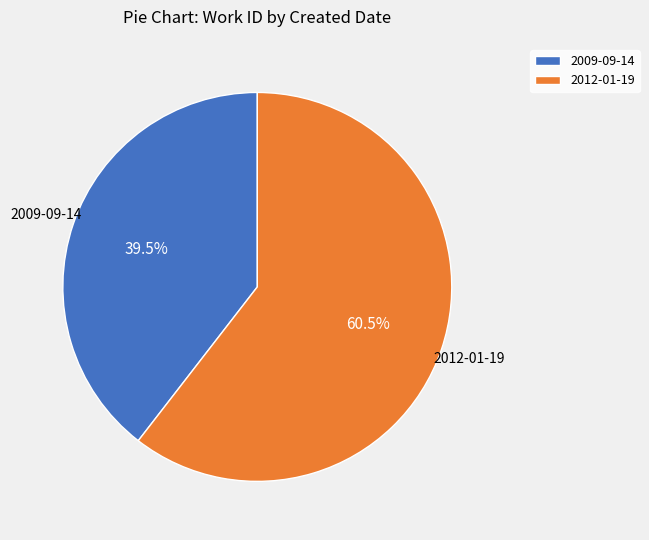

True or false: 2009-09-14 accounts for 30% of the total.

False